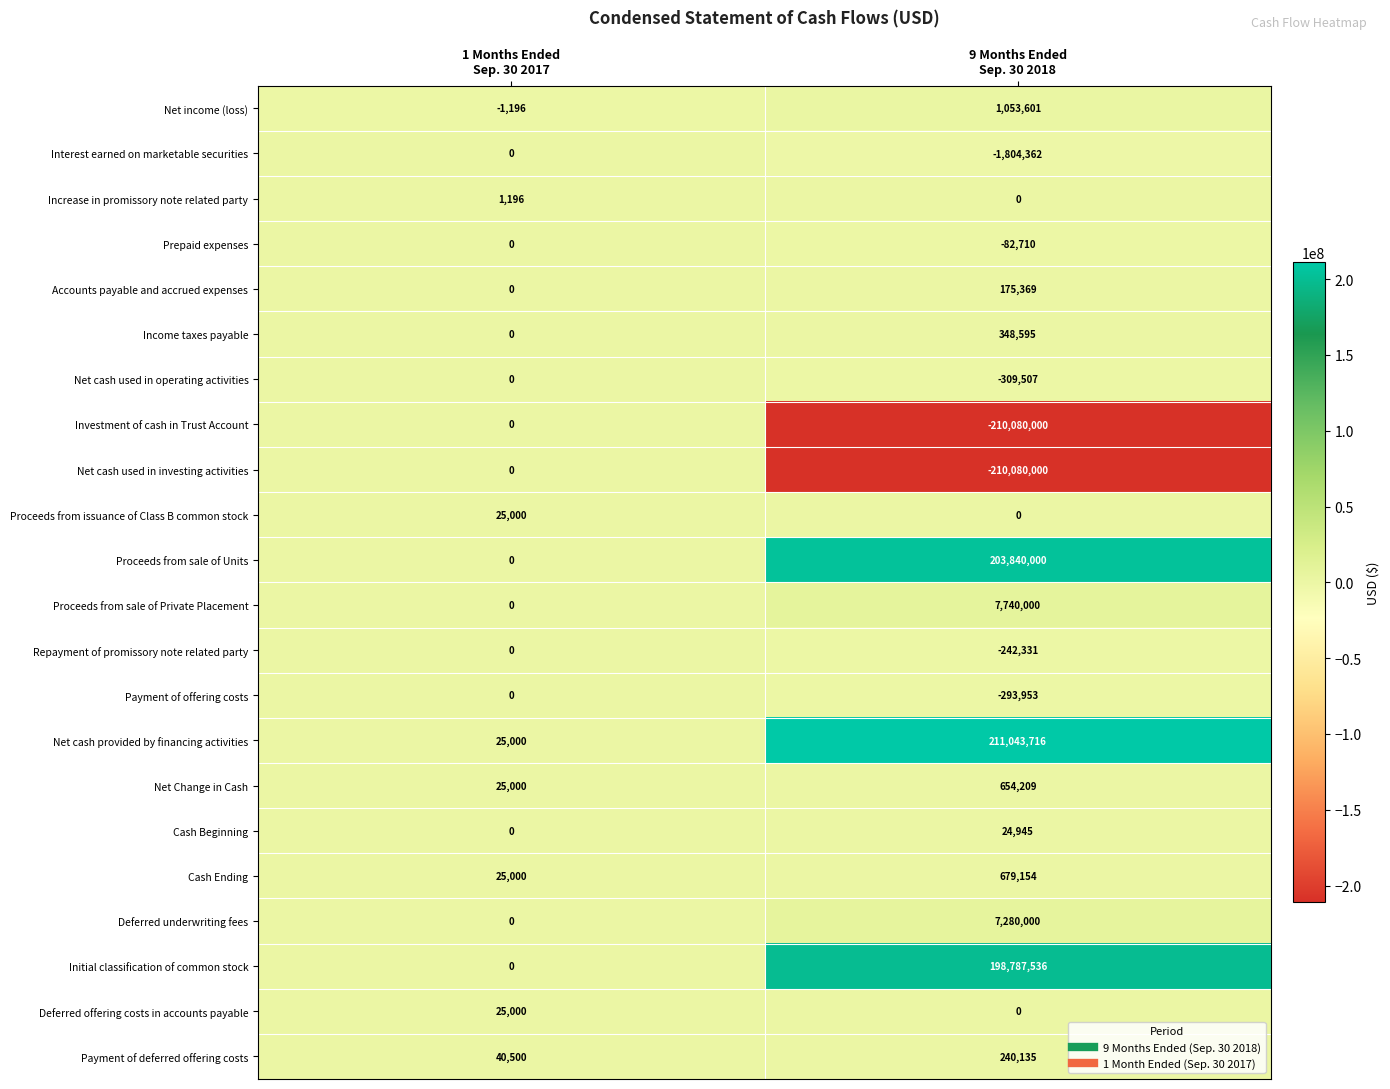

What is the greatest value displayed?

211043716